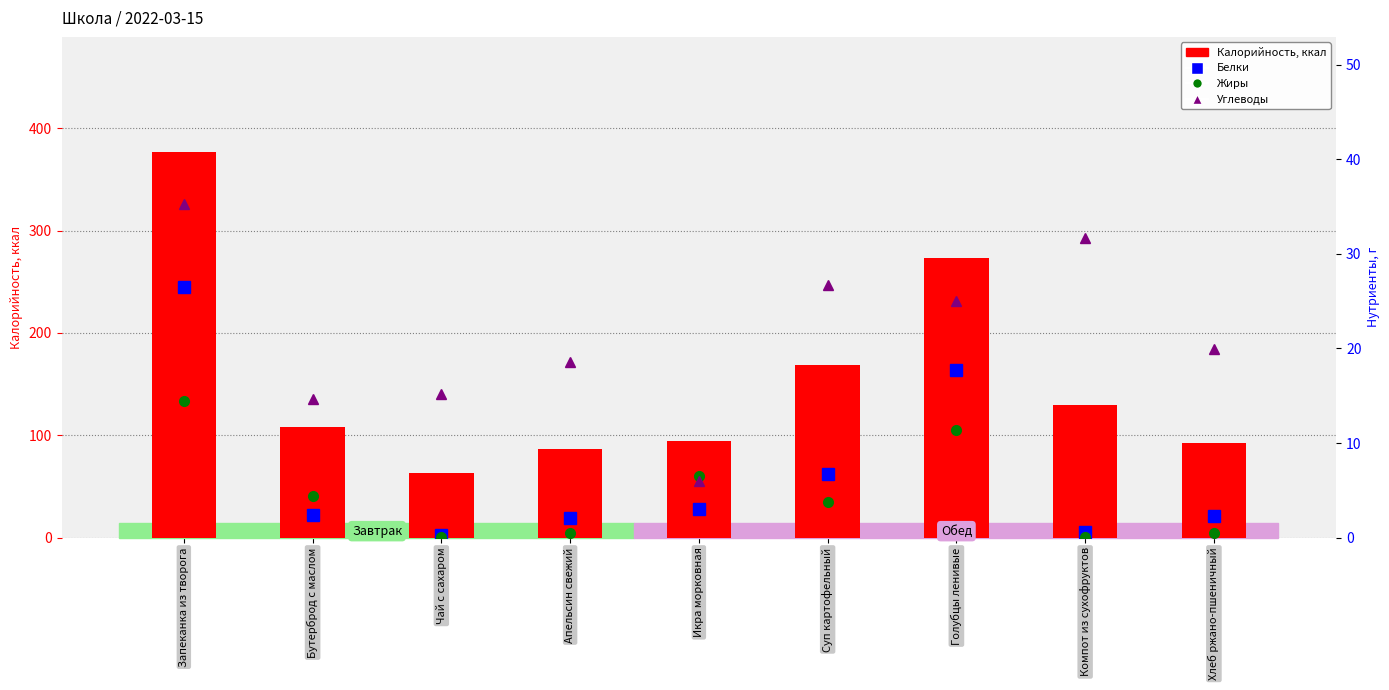

The Белки series shows 1.9 at Икра морковная. True or false?

False